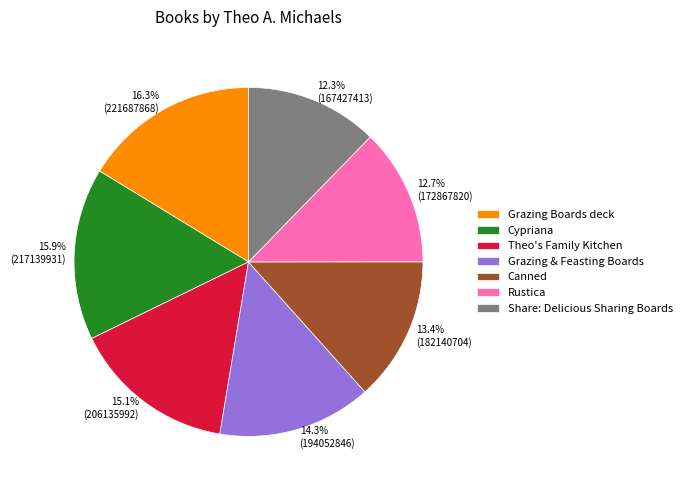

Is there any slice that represents more than half of the pie?

No